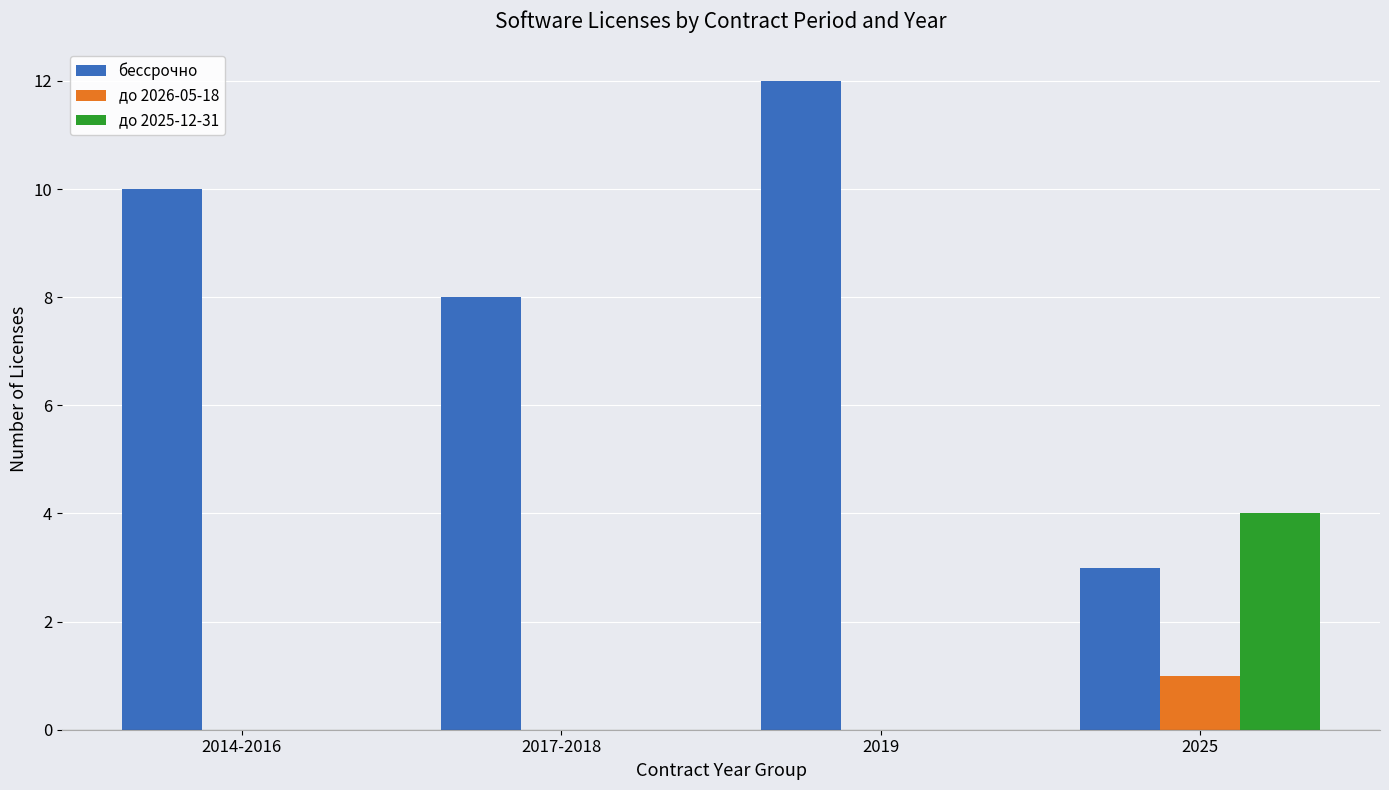

What is the total value across all series at 2014-2016?

10